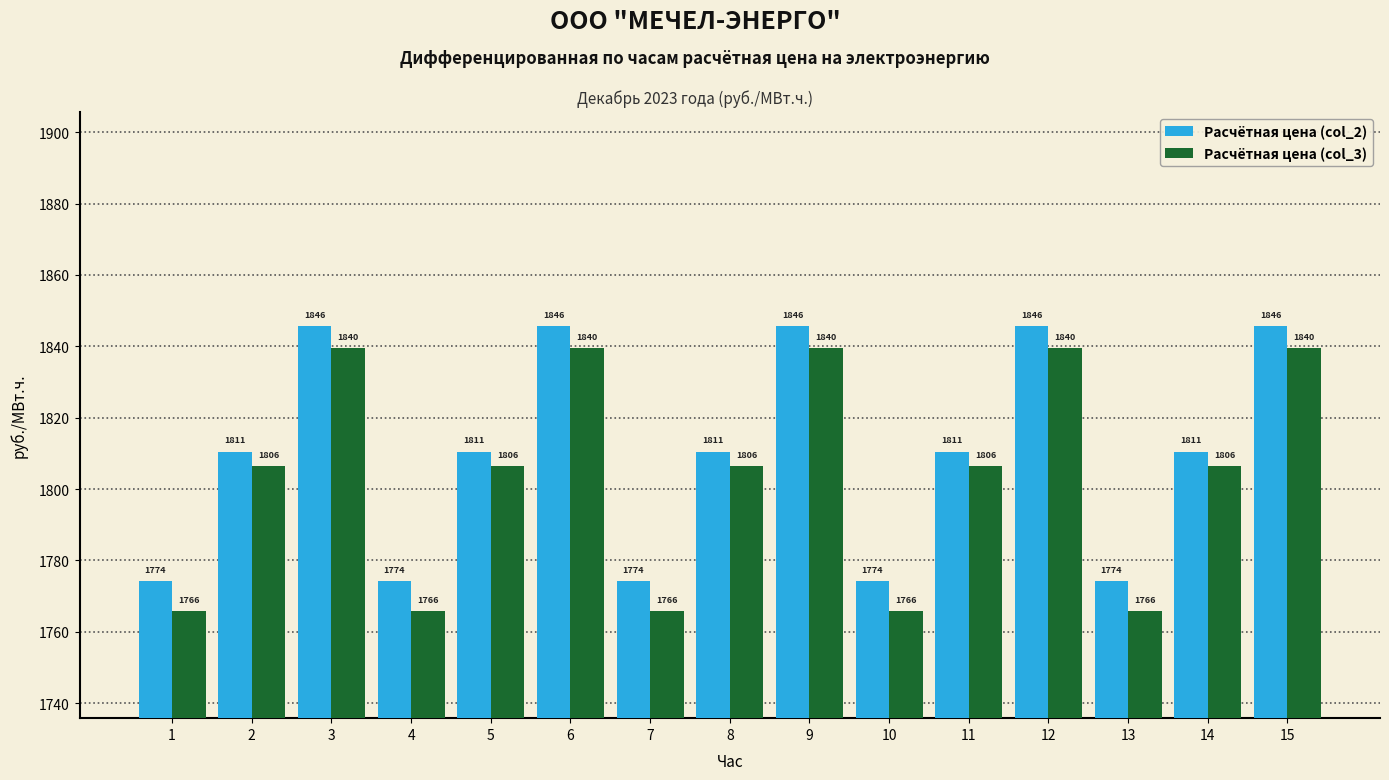

What is the minimum value for Расчётная цена (col_2)?

1774.2